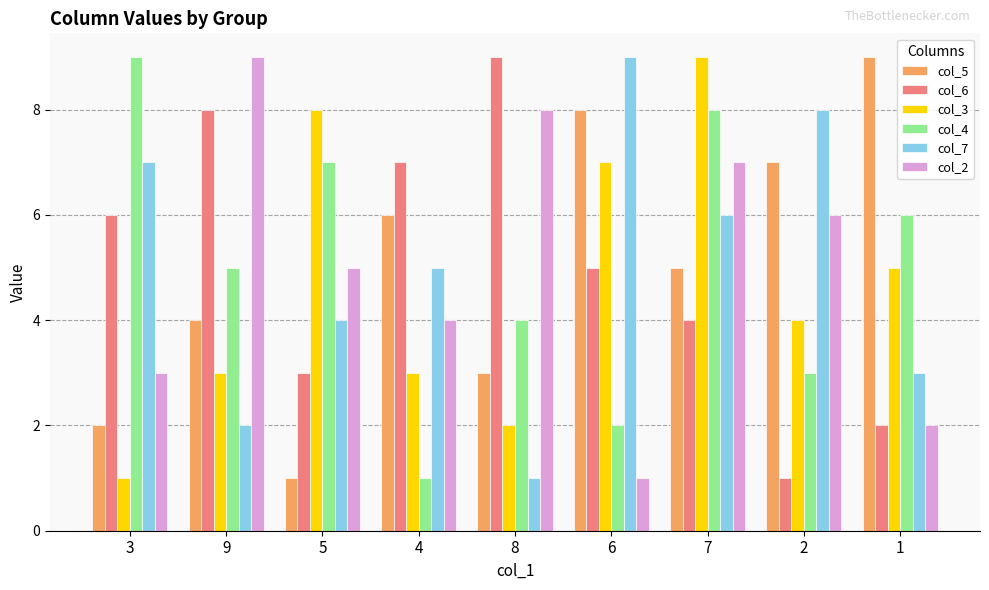

How many col_6 values are between 3 and 7?

5